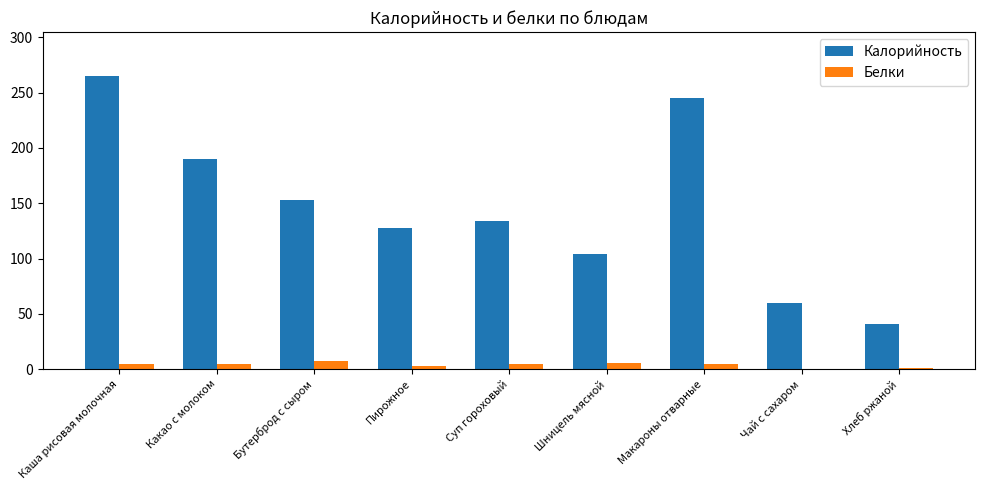

Read the Калорийность value at Макароны отварные, to the nearest 5.

245